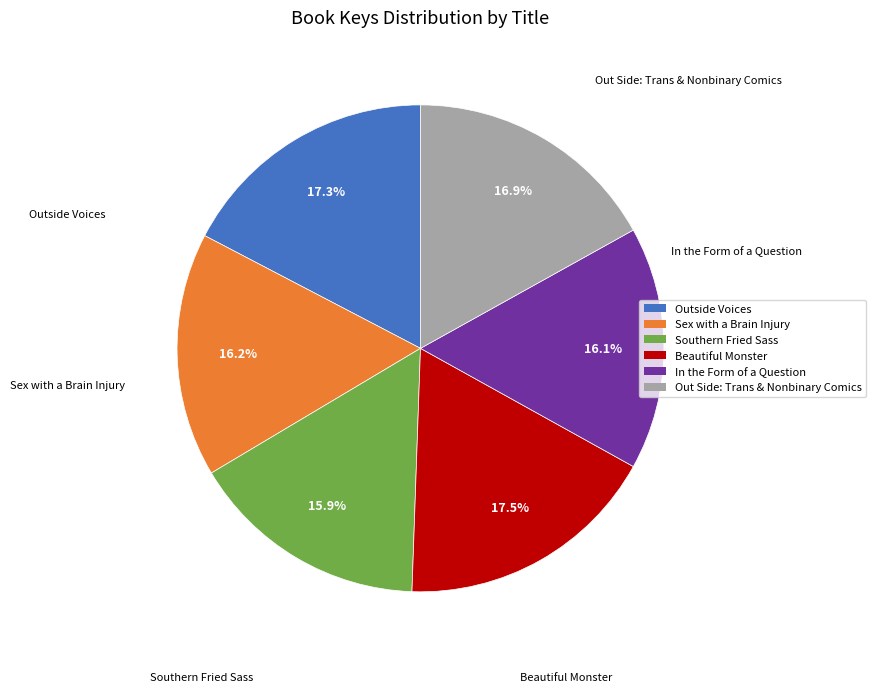

Approximately how many times larger is the value at In the Form of a Question compared to Outside Voices?

0.9